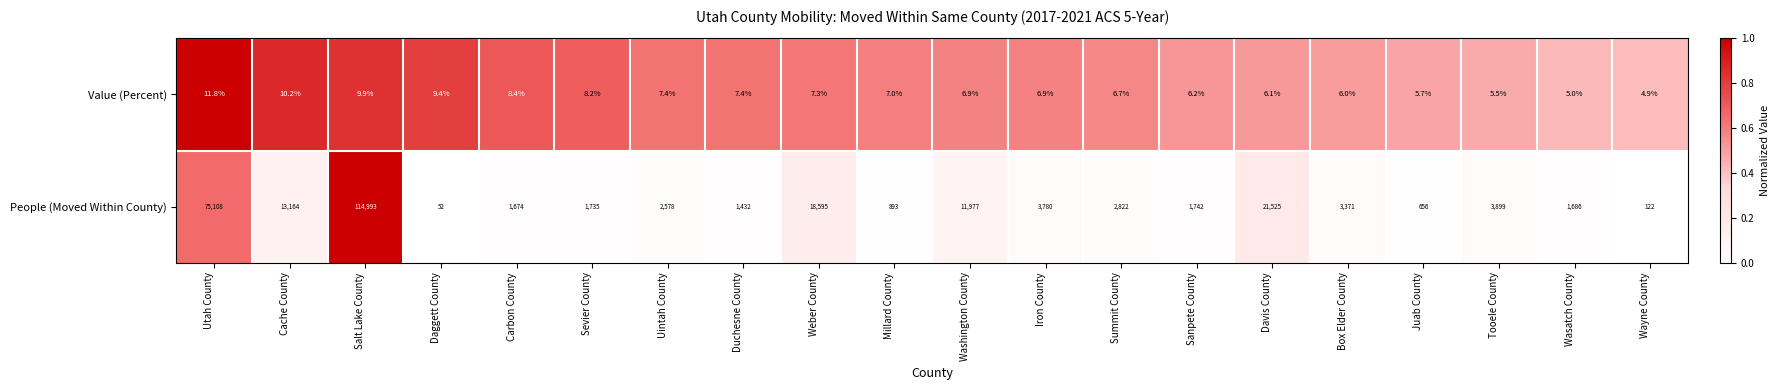

What is the total value across all series at Millard County?

900.0